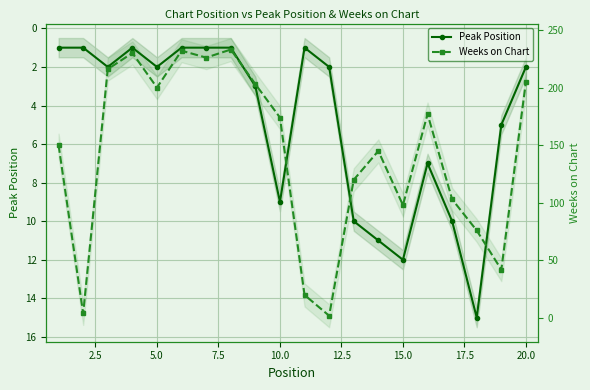

How many interior local valleys does the Peak Position series have?

3